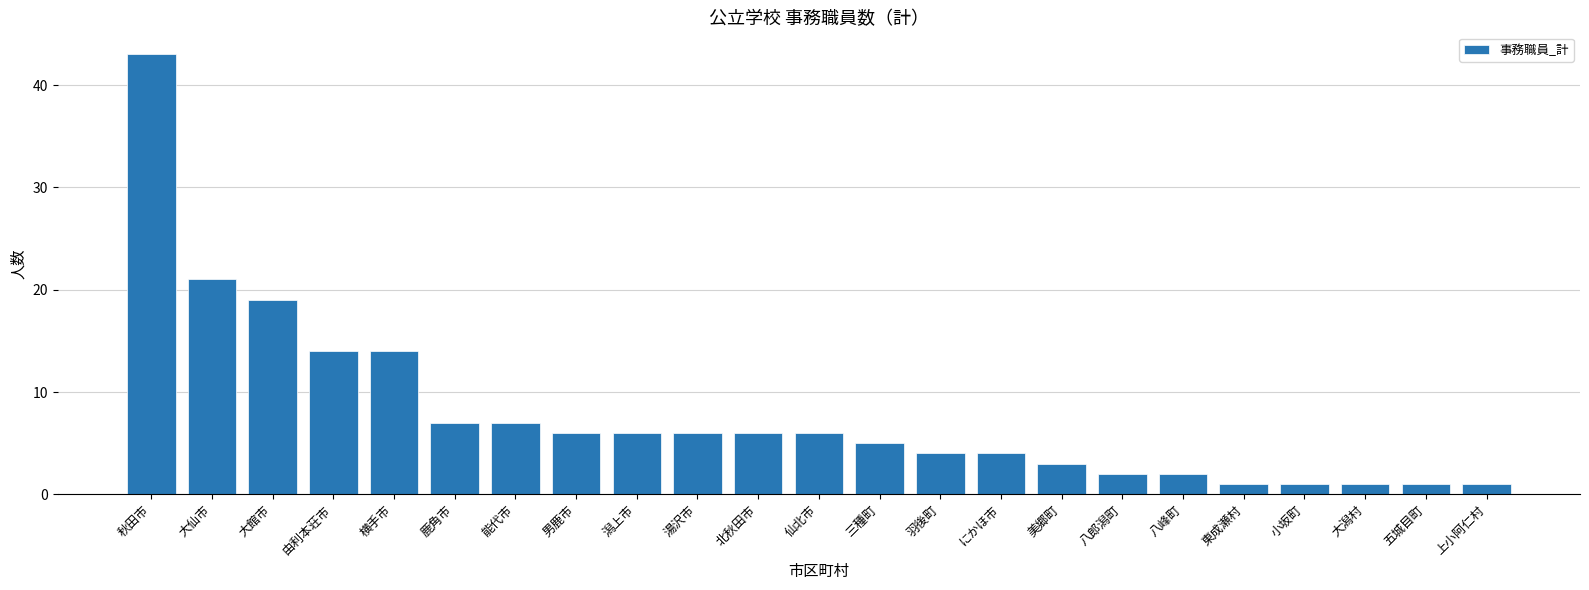

What is the difference between the second highest and minimum values?

20